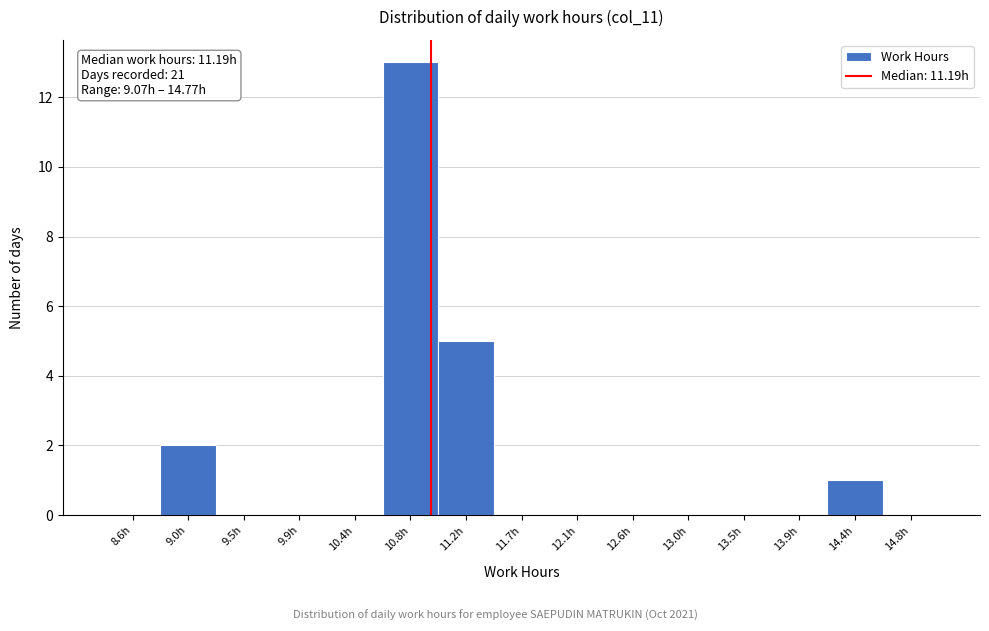

Reading left to right, extract all data points from this chart.

8.6h=0	9.0h=2	9.5h=0	9.9h=0	10.4h=0	10.8h=13	11.2h=5	11.7h=0	12.1h=0	12.6h=0	13.0h=0	13.5h=0	13.9h=0	14.4h=1	14.8h=0